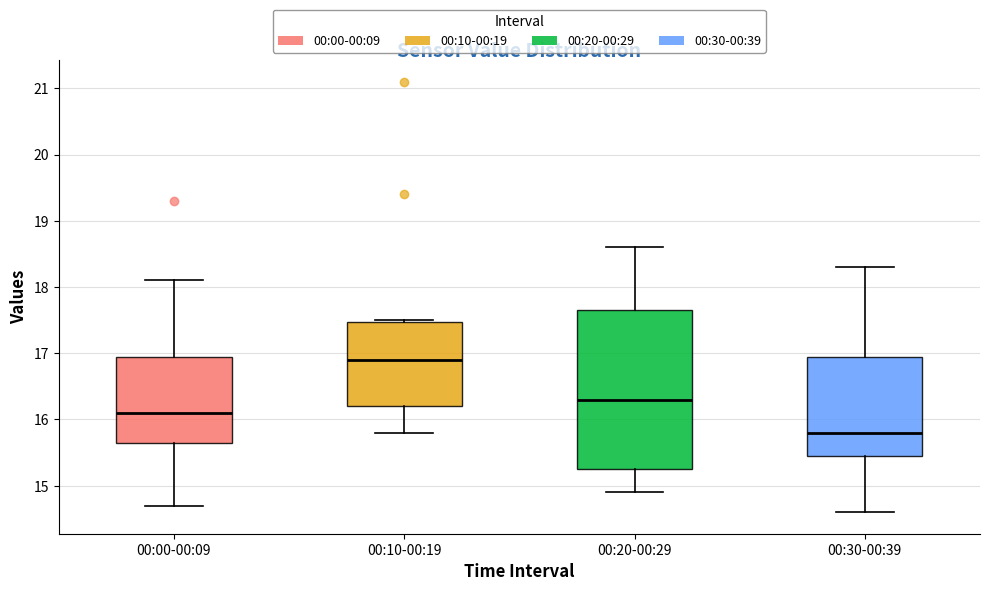

Reading left to right, read every box against the y-axis: the position of its median line, the range the box covers, and the ends of its whiskers. The values are not printed on the chart, so give them approximately, as read against the axis.

00:00-00:09: median 16.1, box 15.7 to 17.0, whiskers 14.7 to 18.1
00:10-00:19: median 16.9, box 16.2 to 17.5, whiskers 15.8 to 17.5
00:20-00:29: median 16.3, box 15.3 to 17.7, whiskers 14.9 to 18.6
00:30-00:39: median 15.8, box 15.5 to 17.0, whiskers 14.6 to 18.3